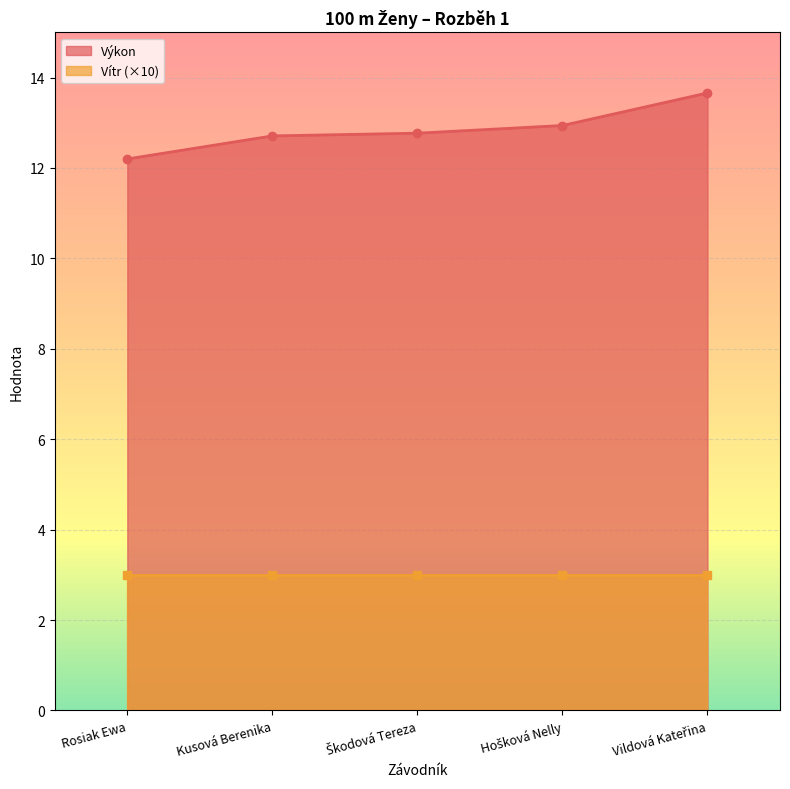

What is the sum of the values at Kusová Berenika and Škodová Tereza?

25.5